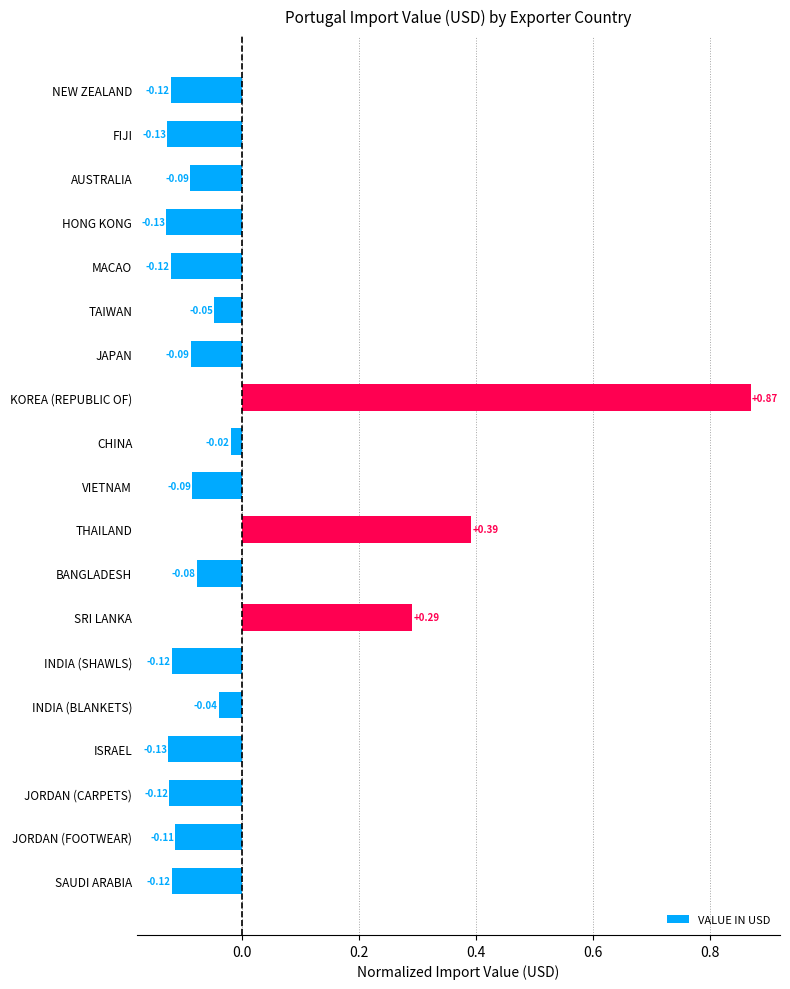

What is the label of the 3rd bar from the bottom?

JORDAN (CARPETS)